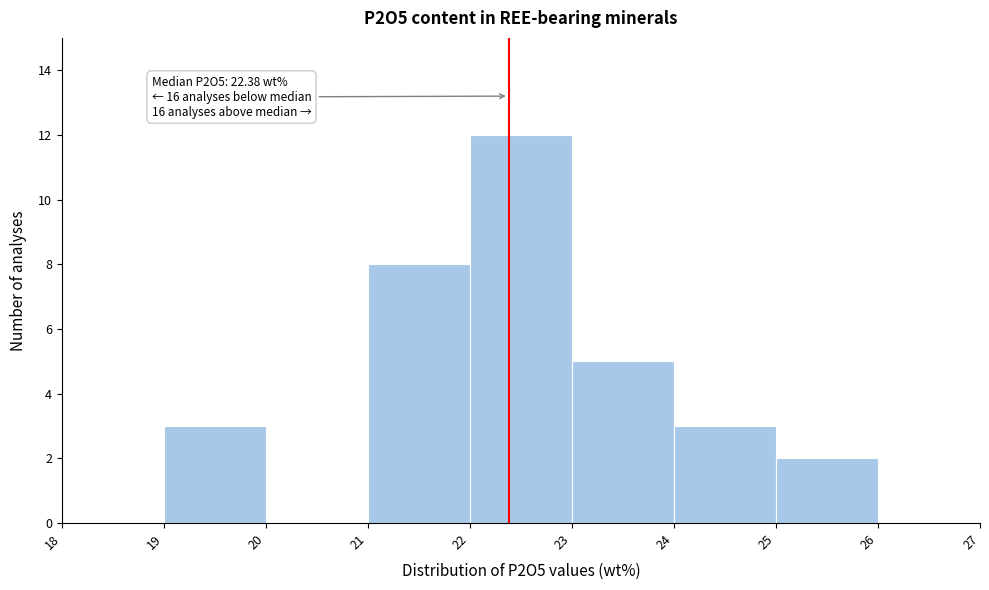

Over which range of the x-axis is the bar tallest?

22 to 23